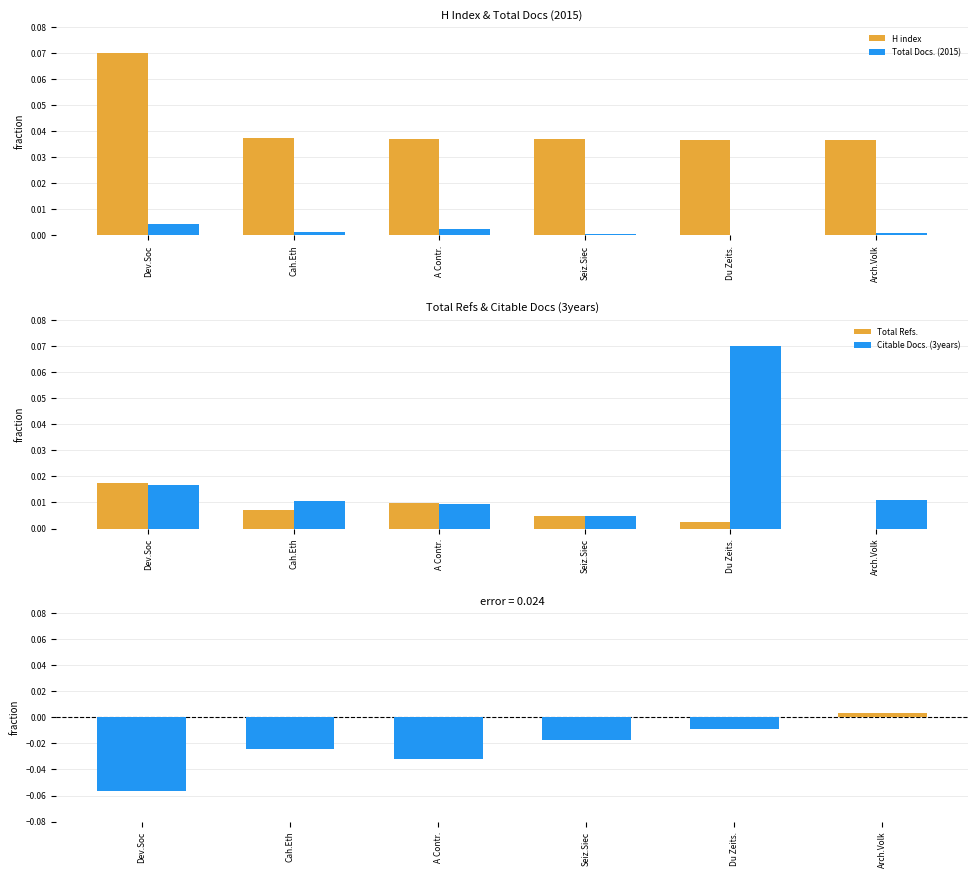

Reading left to right, extract all data points from this chart.

H index: Dev.Soc=0.1	Cah.Eth=0.0	A Contr.=0.0	Seiz.Siec=0.0	Du Zeits.=0.0	Arch.Volk=0.0
Total Docs. (2015): Dev.Soc=0.0	Cah.Eth=0.0	A Contr.=0.0	Seiz.Siec=0.0	Du Zeits.=0.0	Arch.Volk=0.0
Total Refs.: Dev.Soc=0.0	Cah.Eth=0.0	A Contr.=0.0	Seiz.Siec=0.0	Du Zeits.=0.0	Arch.Volk=0.0
Citable Docs. (3years): Dev.Soc=0.0	Cah.Eth=0.0	A Contr.=0.0	Seiz.Siec=0.0	Du Zeits.=0.1	Arch.Volk=0.0